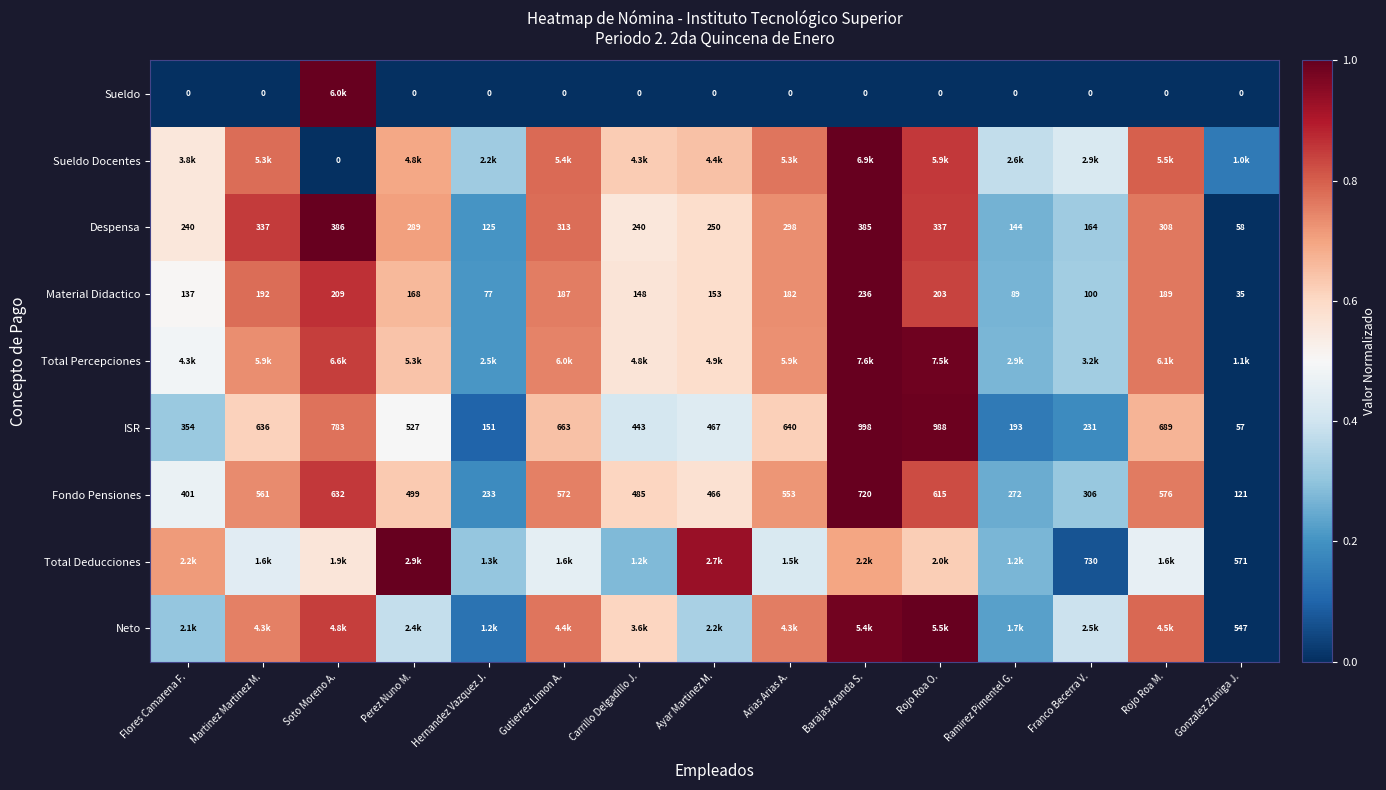

Where does the Despensa series first go above 289?

Martinez Martinez M.